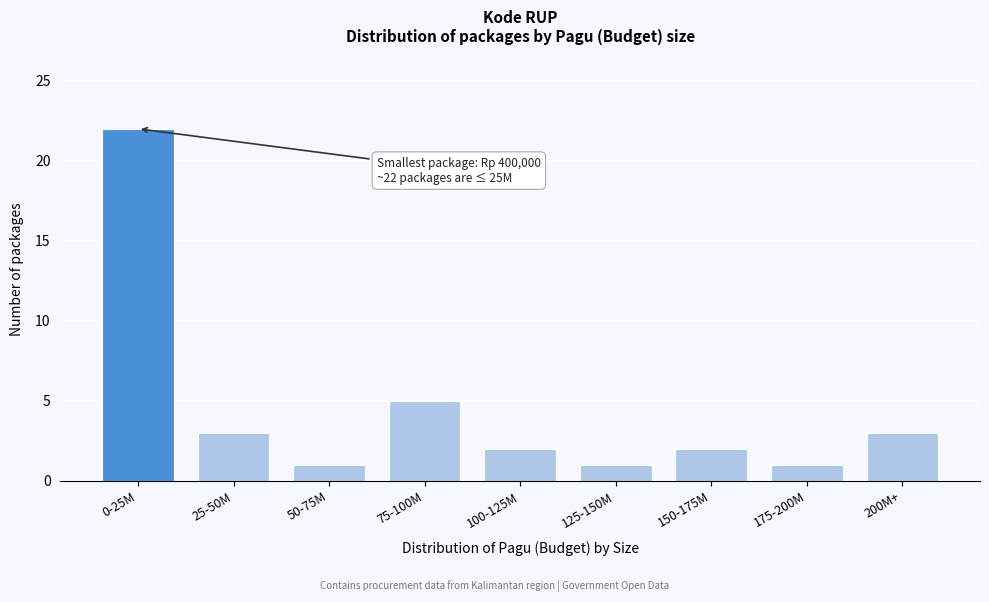

Reading left to right, transcribe all the data shown in this chart.

0-25M=22	25-50M=3	50-75M=1	75-100M=5	100-125M=2	125-150M=1	150-175M=2	175-200M=1	200M+=3